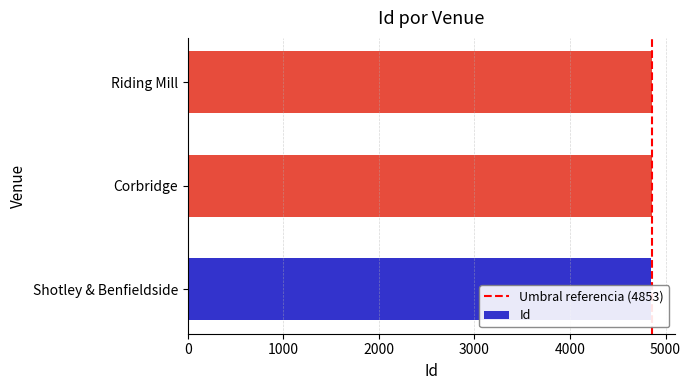

What is the change in value from Shotley & Benfieldside to Corbridge?

+14